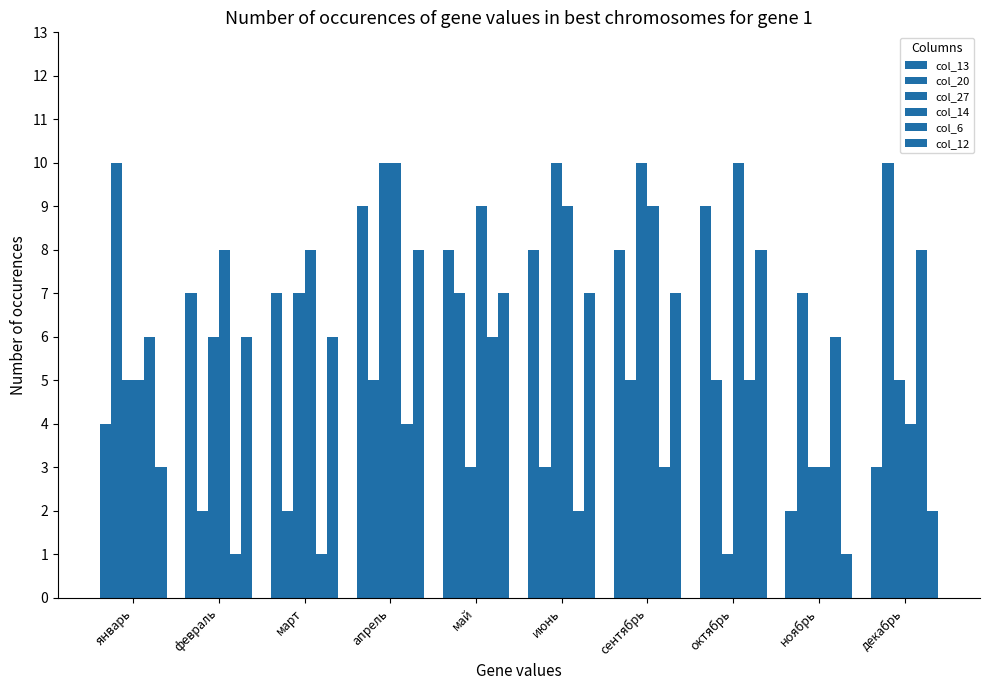

At how many categories does at least one series exceed 7?

9